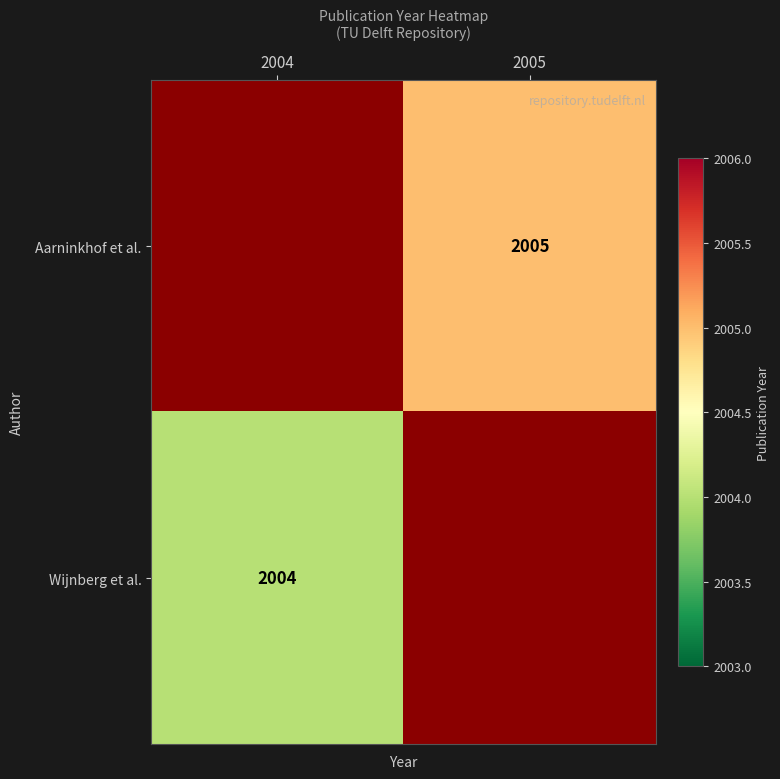

The Wijnberg et al. series shows 2004 at 2004. True or false?

True